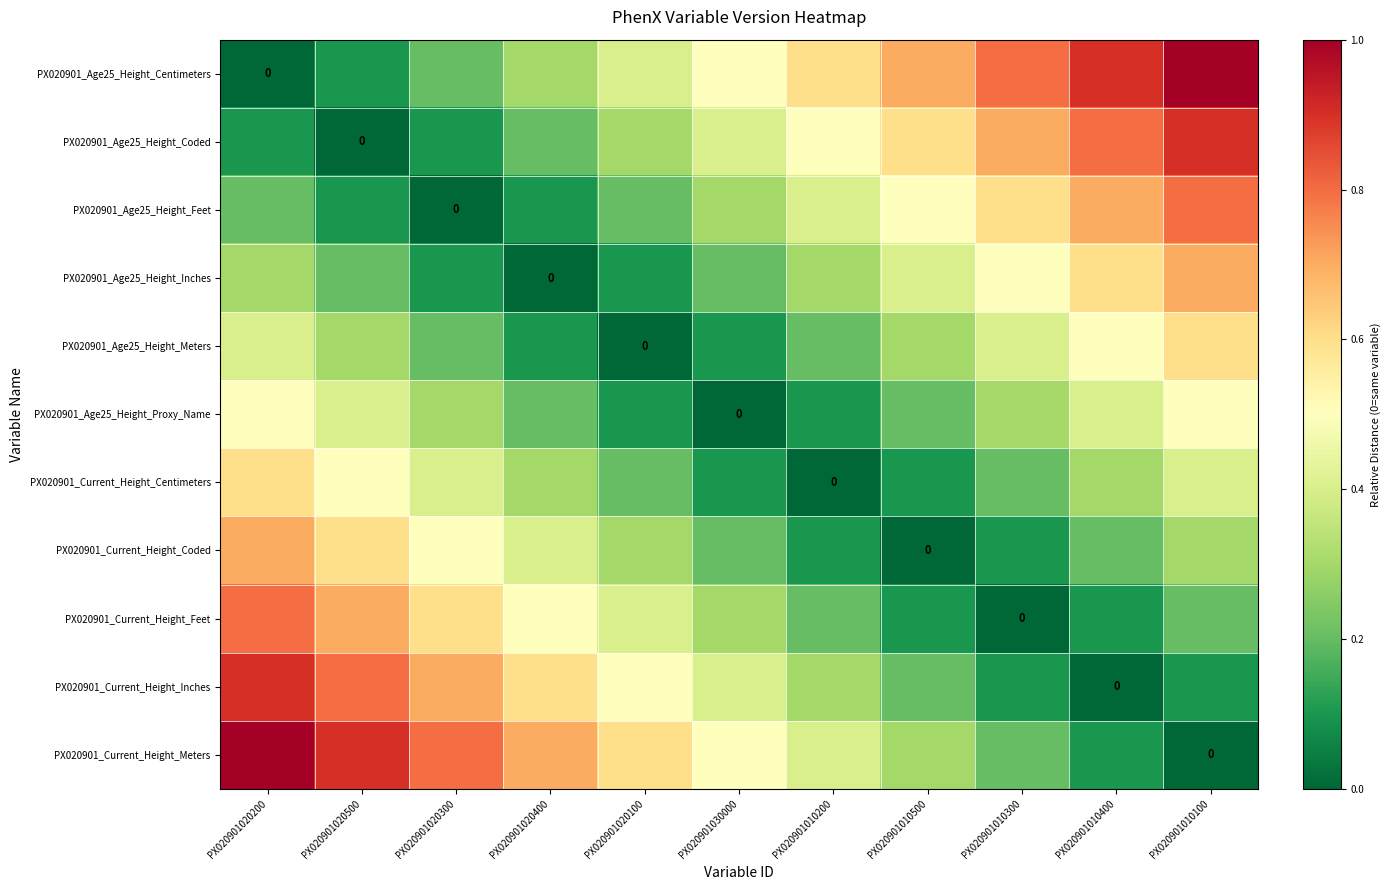

What is the difference between the PX020901_Age25_Height_Inches values at PX020901010500 and PX020901030000?

0.2